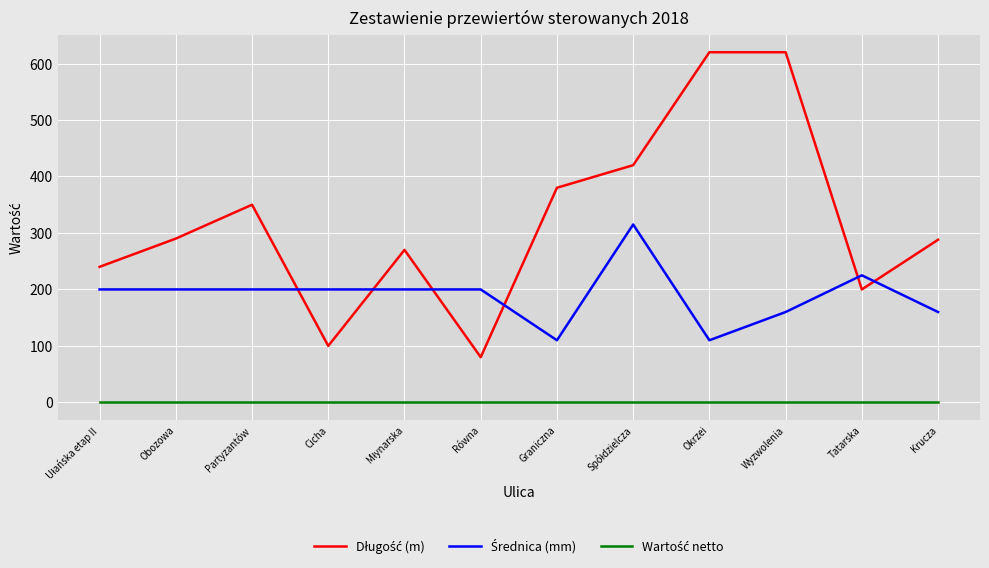

What is the difference between the highest and lowest values at Partyzantów?

350